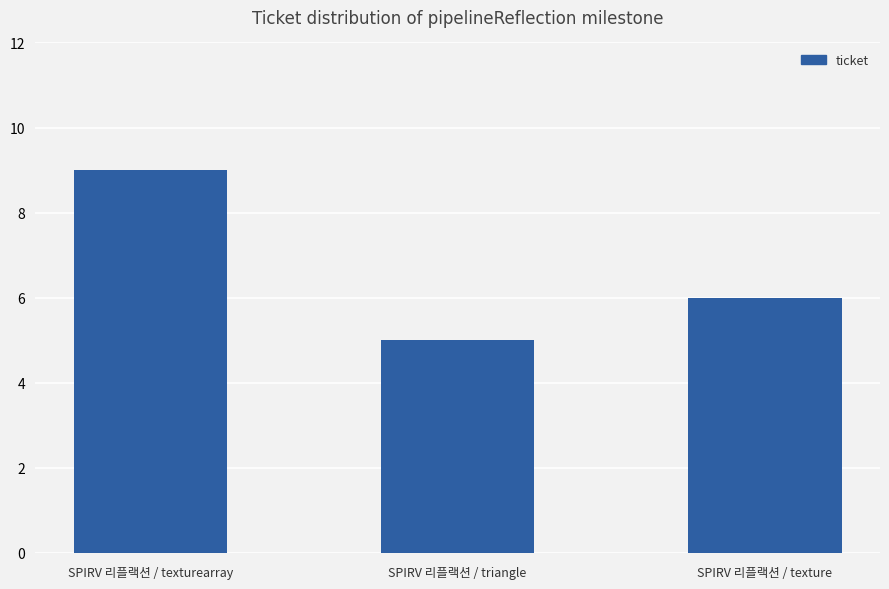

How many data points are less than 6?

1